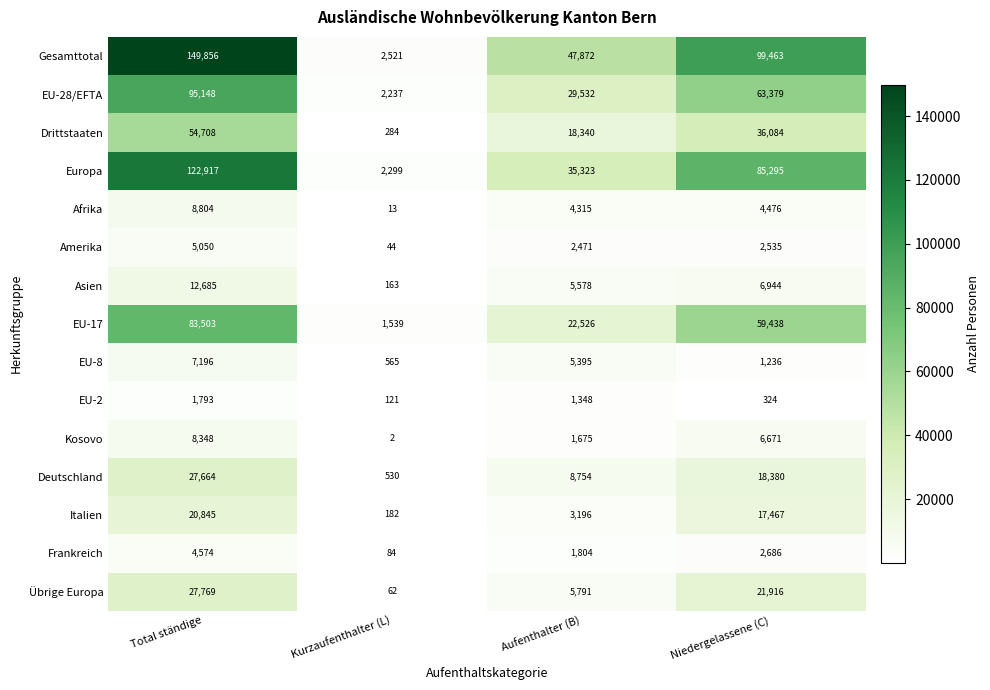

At Niedergelassene (C), list the series in order from largest to smallest.

Gesamttotal, Europa, EU-28/EFTA, EU-17, Drittstaaten, Übrige Europa, Deutschland, Italien, Asien, Kosovo, Afrika, Frankreich, Amerika, EU-8, EU-2